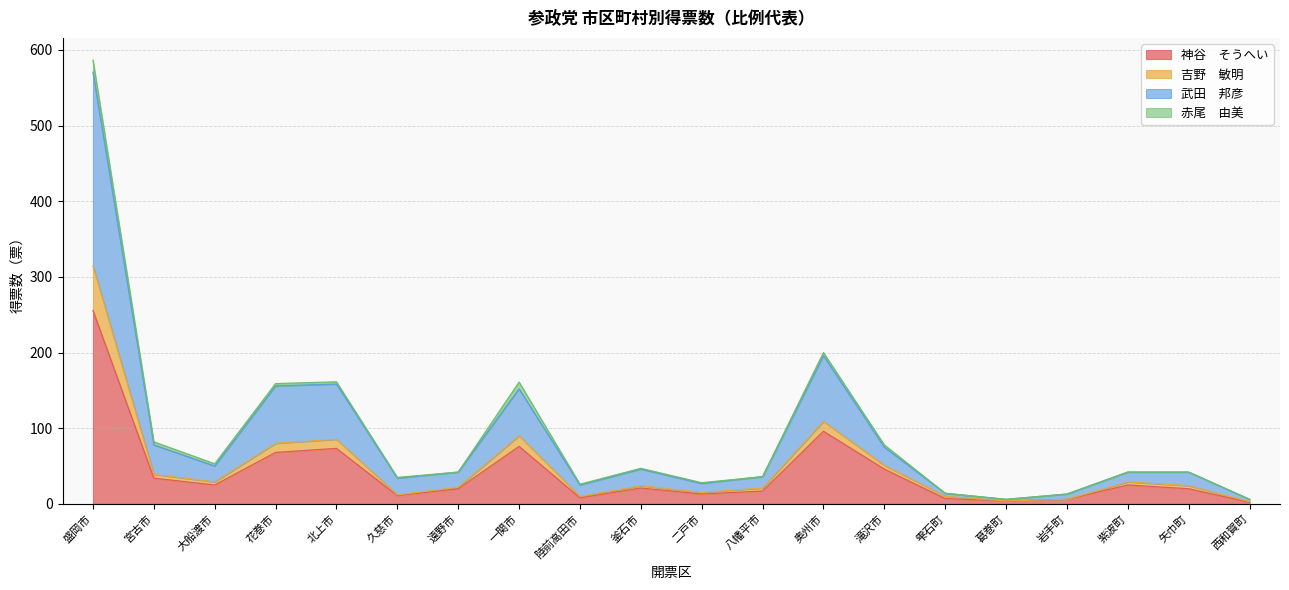

What position from the right is 陸前高田市?

12